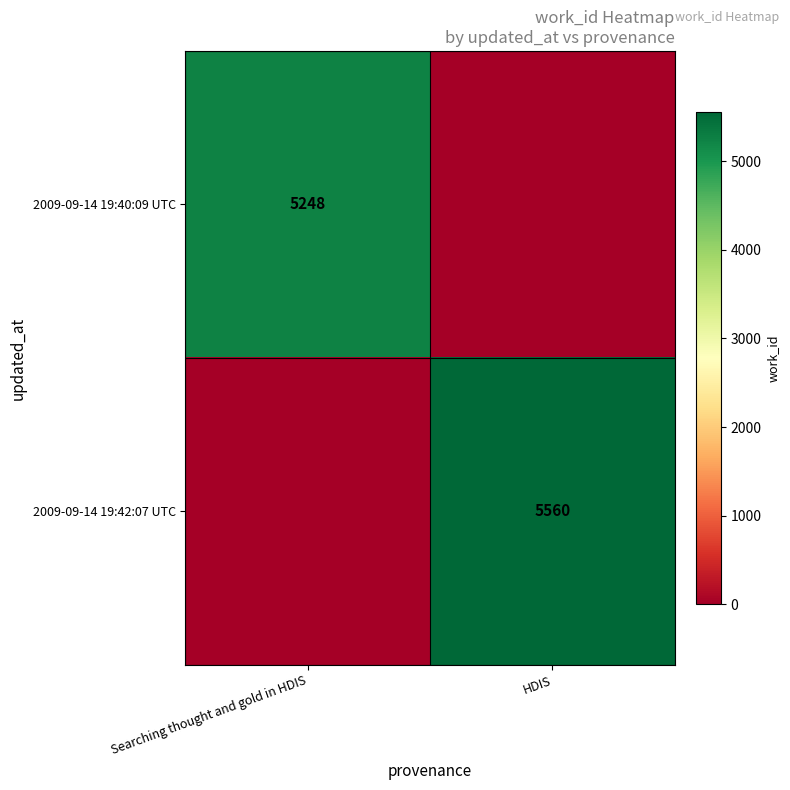

The 2009-09-14 19:40:09 UTC series shows 5248 at Searching thought and gold in HDIS. True or false?

True